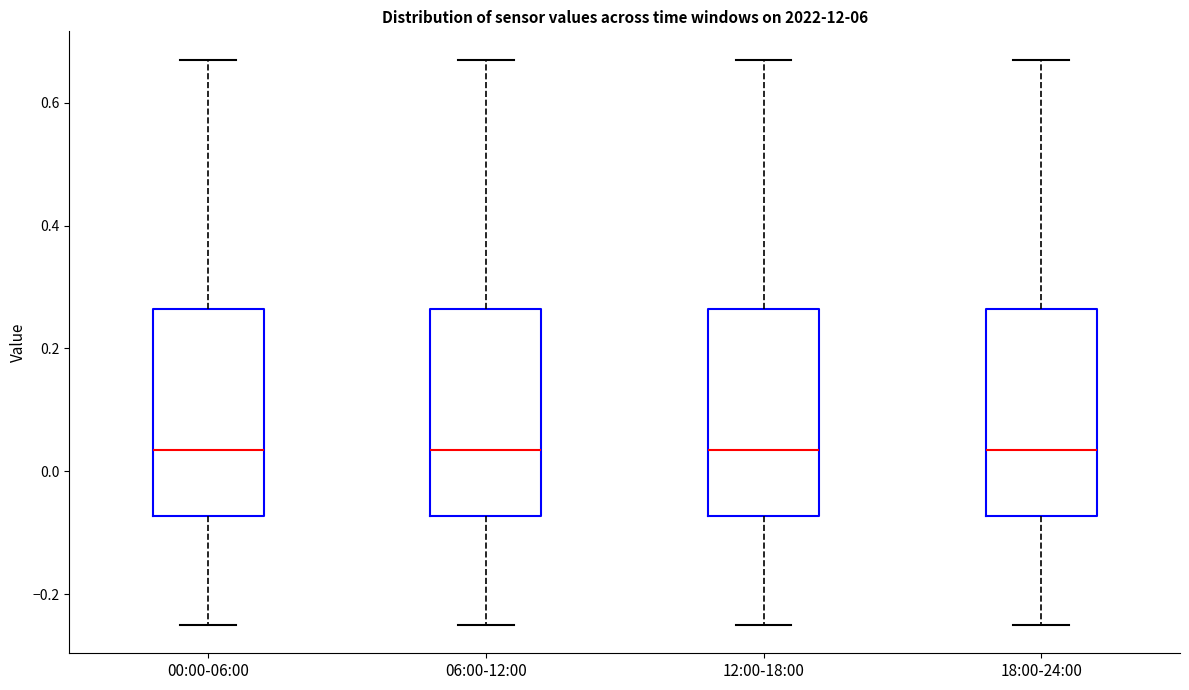

Where is the upper edge of the box for 06:00-12:00 on the y-axis? The values are not printed on the chart, so give them approximately, as read against the axis.

0.26